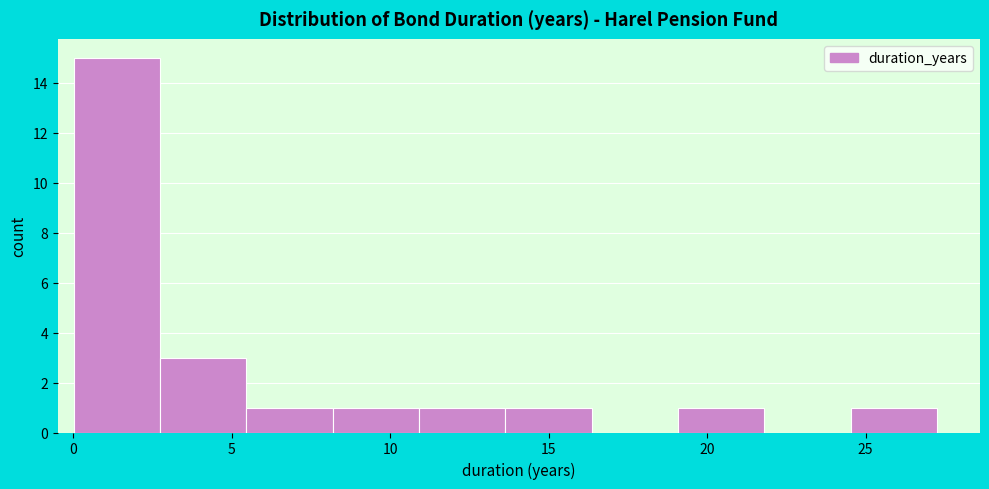

Reading left to right, transcribe this chart: for each bar, give the range it covers on the x-axis and its height. Neither the bar edges nor the heights are printed on the chart, so give them approximately, as read against the axes.

0.0 to 2.5: 15
2.5 to 5.5: 3
5.5 to 8.0: 1
8.0 to 11.0: 1
11.0 to 13.5: 1
13.5 to 16.5: 1
16.5 to 19.0: 0
19.0 to 22.0: 1
22.0 to 24.5: 0
24.5 to 27.5: 1